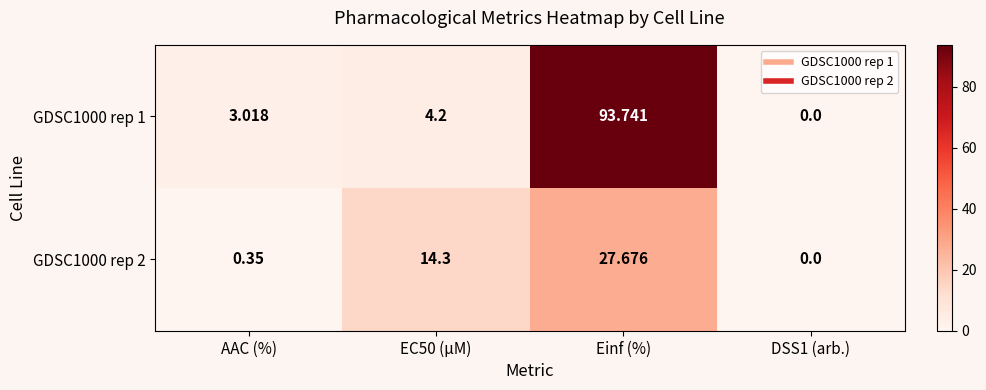

At which label does GDSC1000 rep 2 reach its peak?

Einf (%)